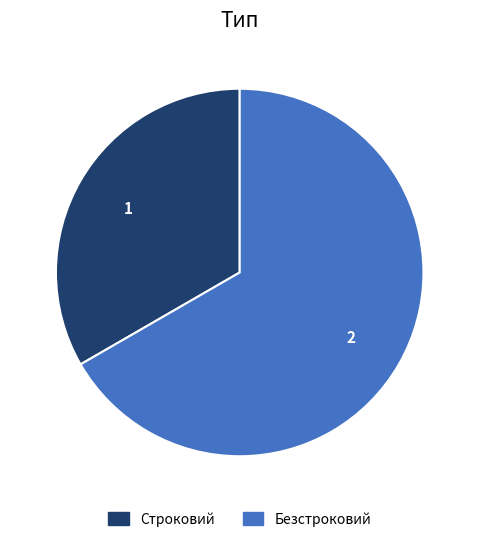

Does Безстроковий account for over 50% of the chart?

Yes